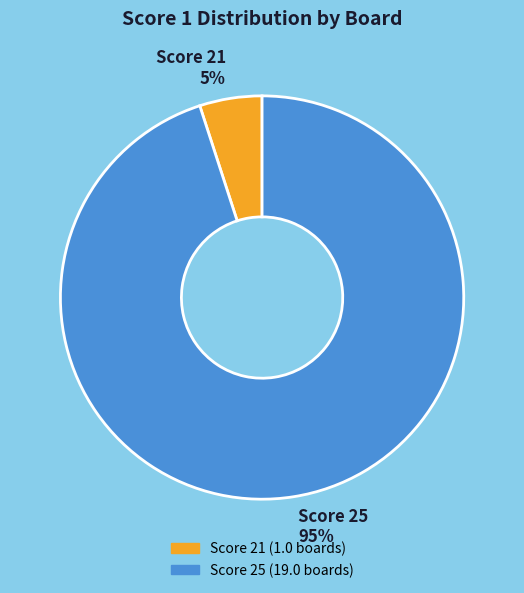

Is there any slice that represents more than half of the pie?

Yes